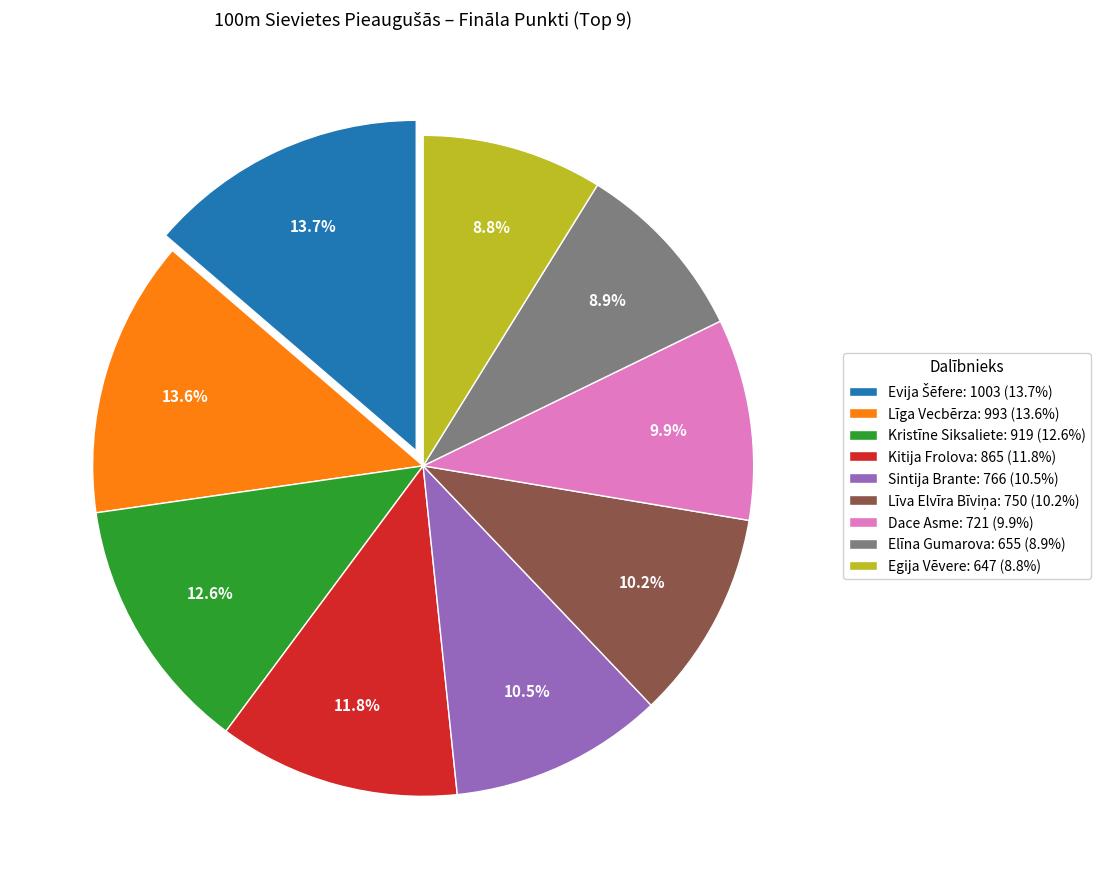

Is there any slice that represents more than half of the pie?

No